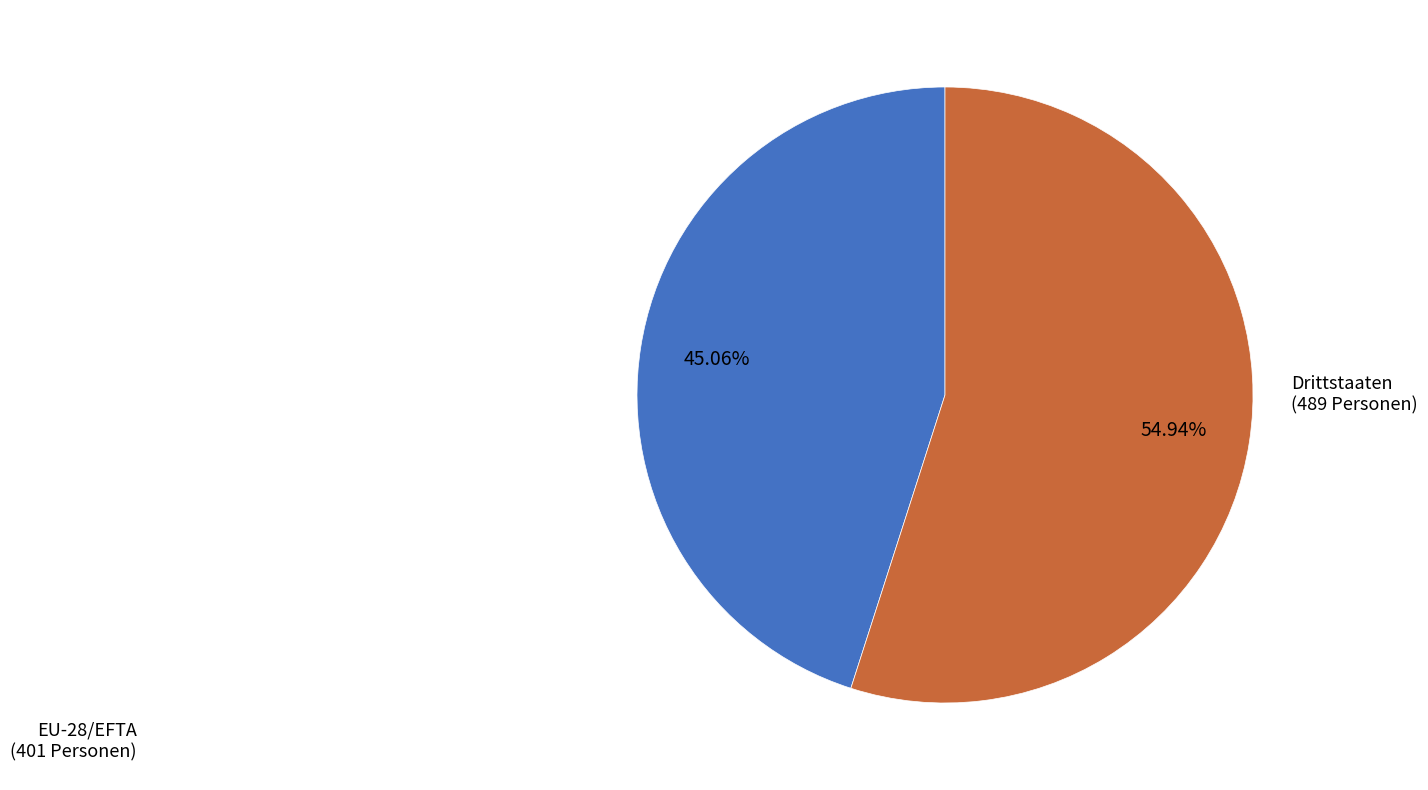

How many slices are in this pie chart?

2